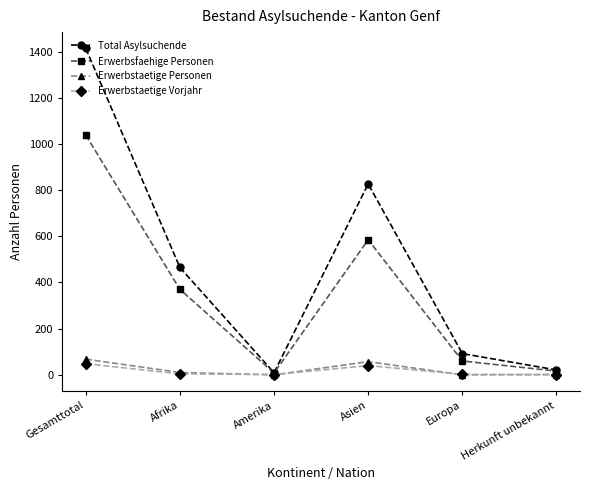

Which series has the largest total across all categories?

Total Asylsuchende